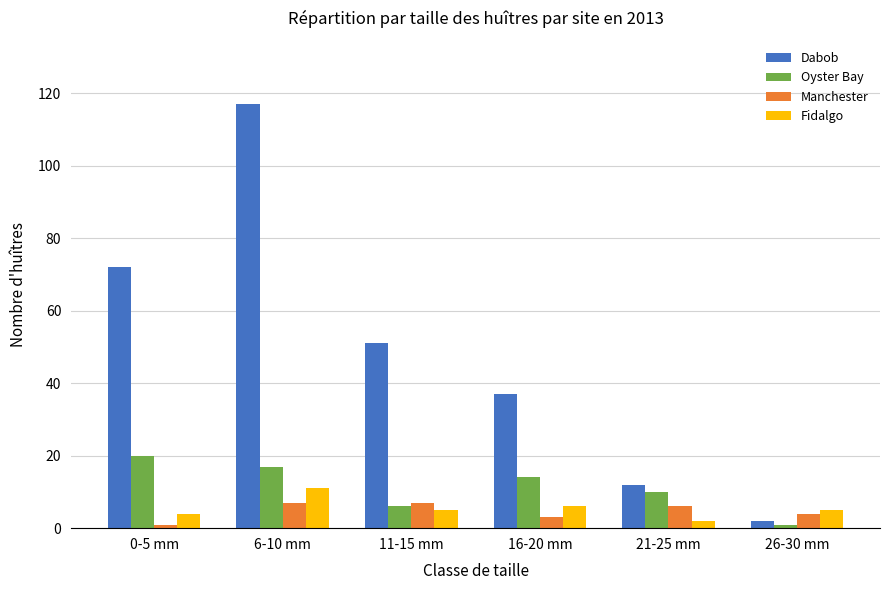

What is the total value across all series at 16-20 mm?

60